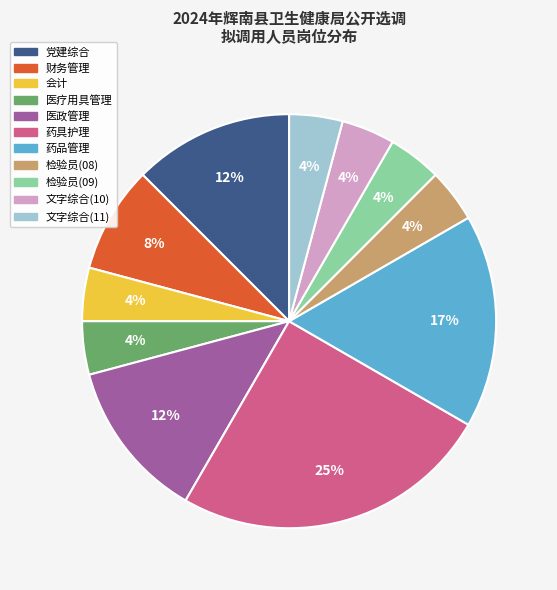

Is there any slice that represents more than half of the pie?

No